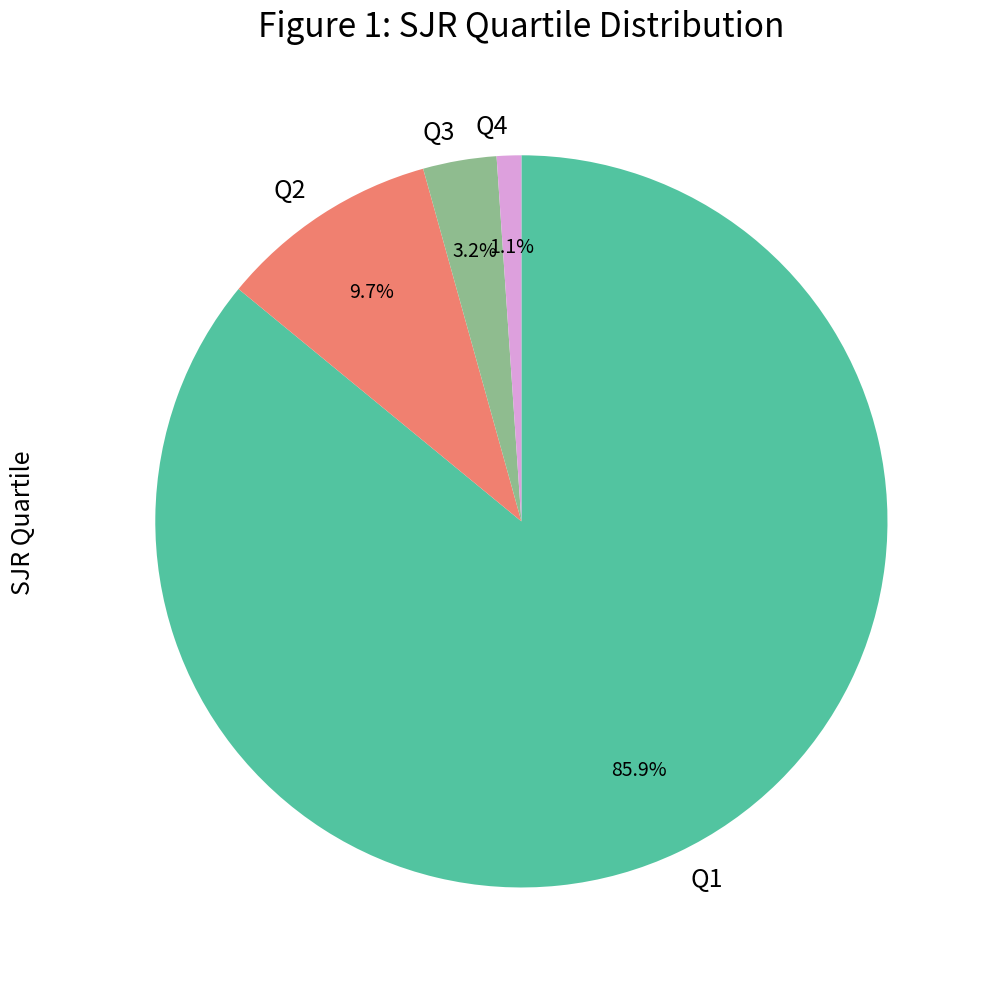

Is Q1 the majority of the pie?

Yes